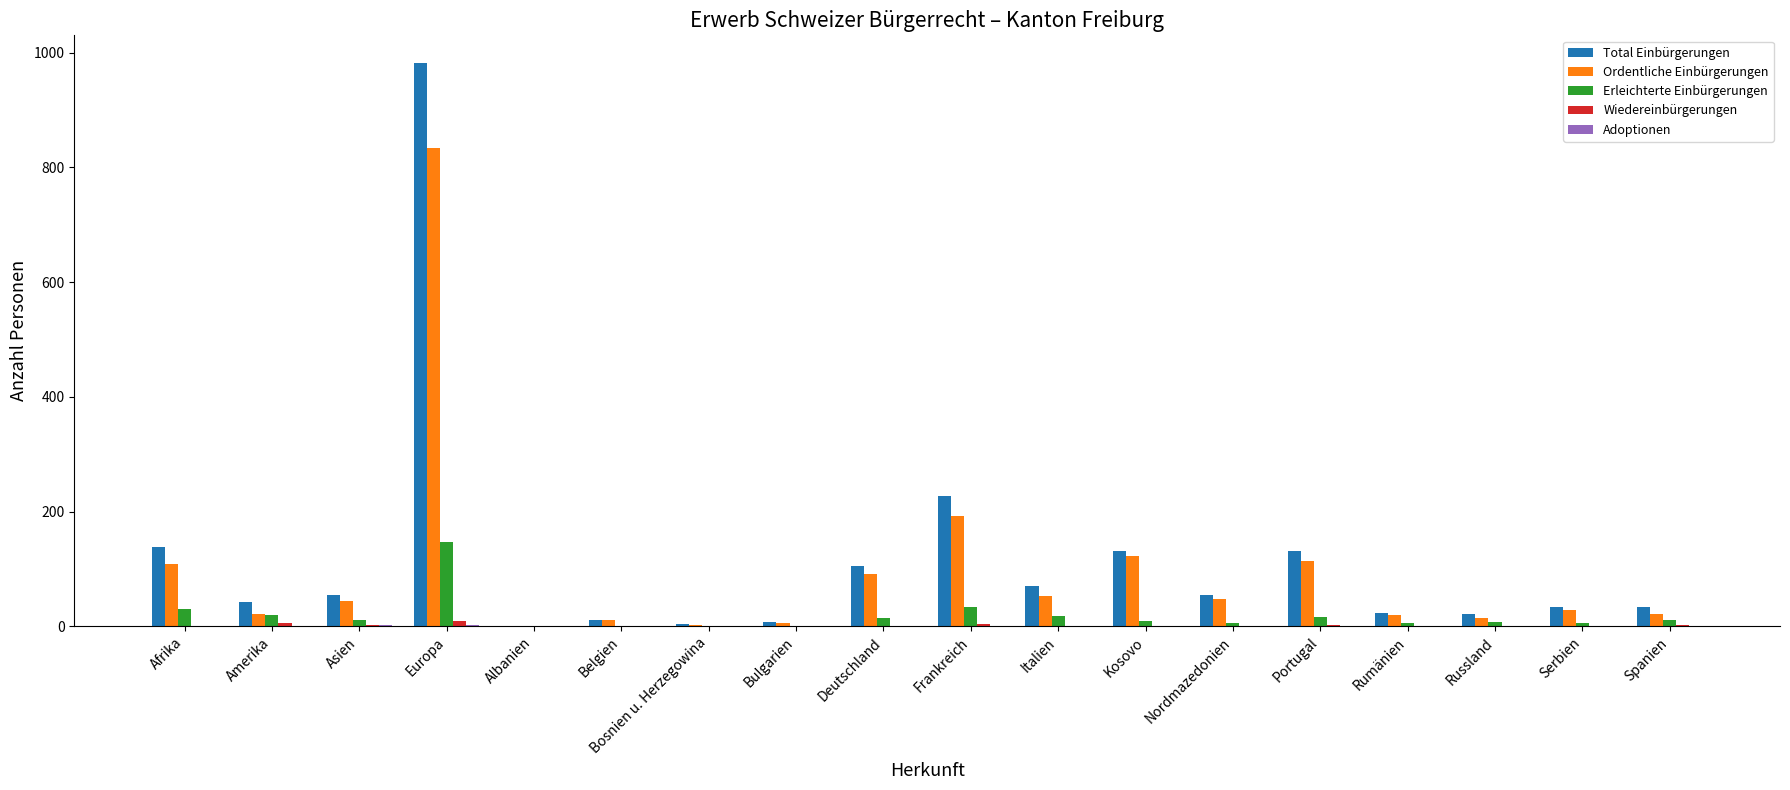

Which series has the largest total across all categories?

Total Einbürgerungen